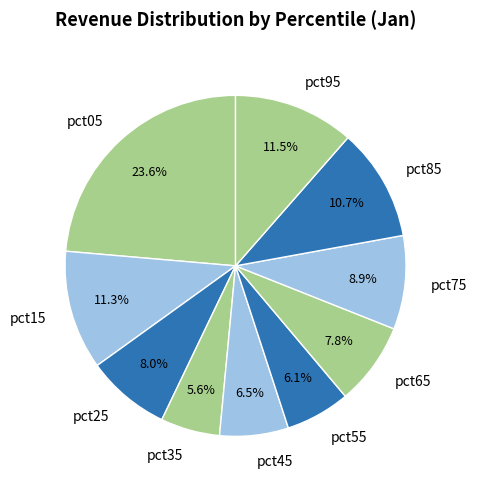

To the nearest percent, what is the difference between the pct15 and pct05 slice percentages?

12%